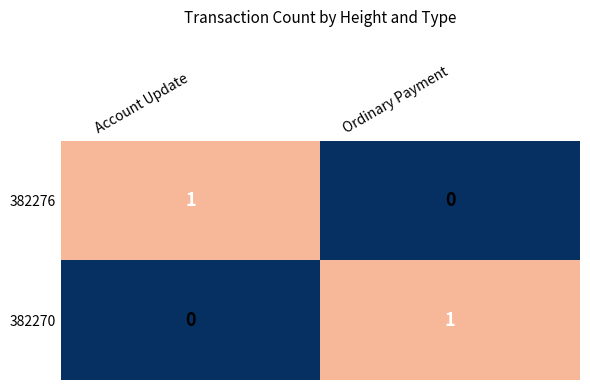

Where is 382270 nearest to the value 0?

Account Update